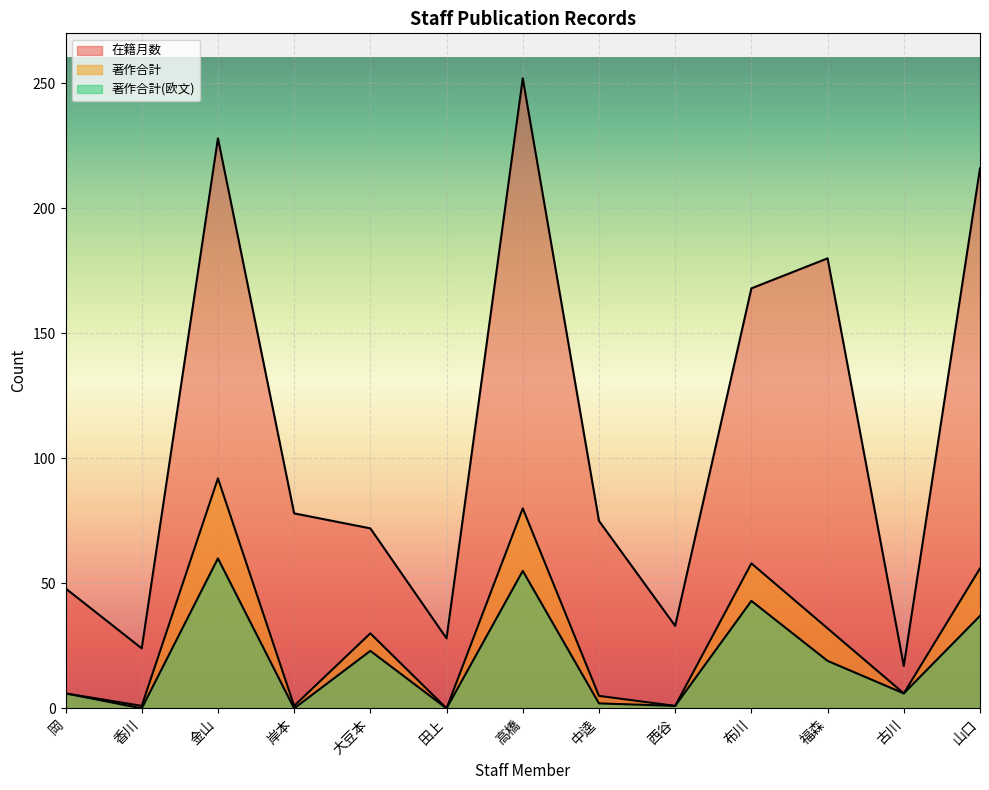

Reading left to right, what are all the values shown in this chart?

在籍月数: 岡=48	香川=24	金山=228	岸本=78	大豆本=72	田上=28	高橋=252	中逵=75	西谷=33	布川=168	福森=180	古川=17	山口=216
著作合計: 岡=6	香川=1	金山=92	岸本=1	大豆本=30	田上=0	高橋=80	中逵=5	西谷=1	布川=58	福森=32	古川=6	山口=56
著作合計(欧文): 岡=6	香川=0	金山=60	岸本=0	大豆本=23	田上=0	高橋=55	中逵=2	西谷=1	布川=43	福森=19	古川=6	山口=37